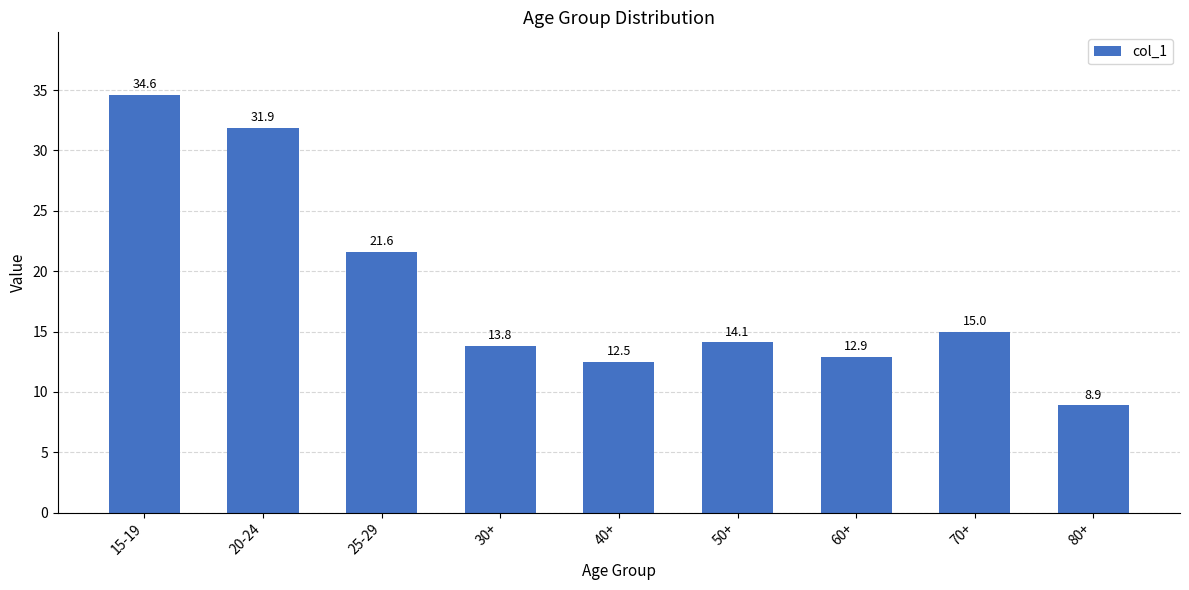

At which label does the data first exceed 14?

15-19